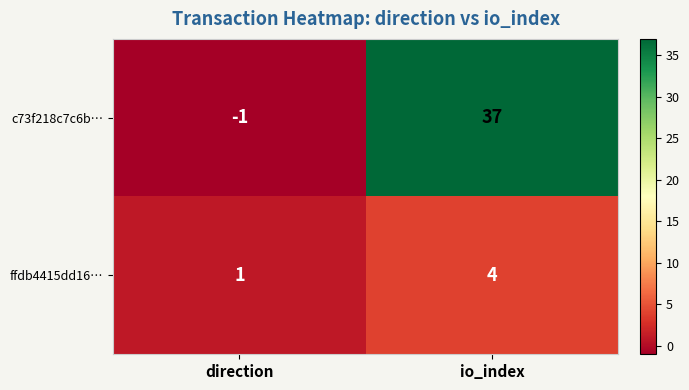

What is the difference between the ffdb4415dd16… values at io_index and direction?

3